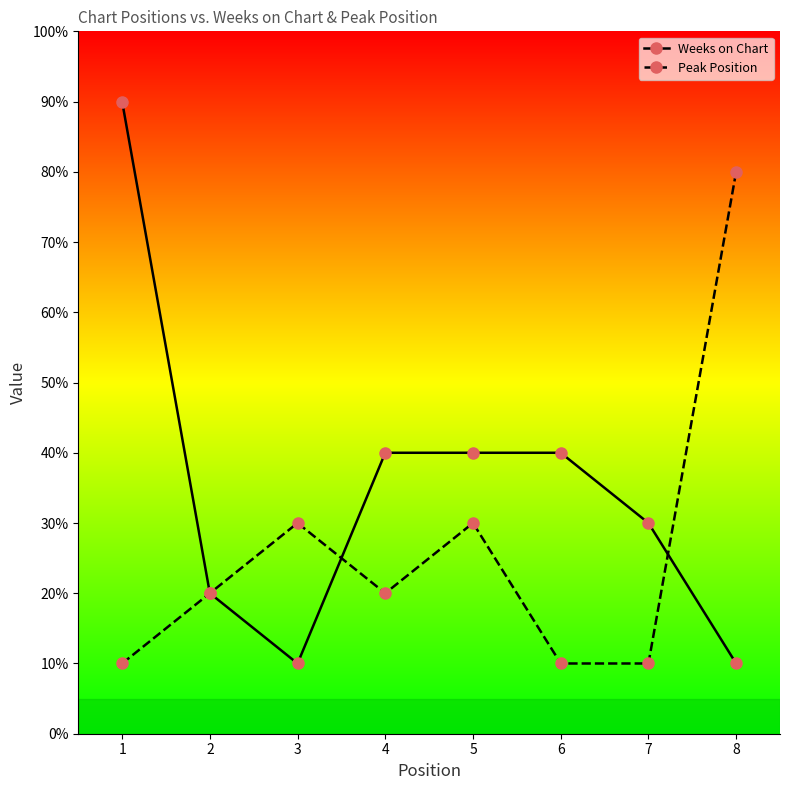

At 6, list the series in order from largest to smallest.

Weeks on Chart, Peak Position